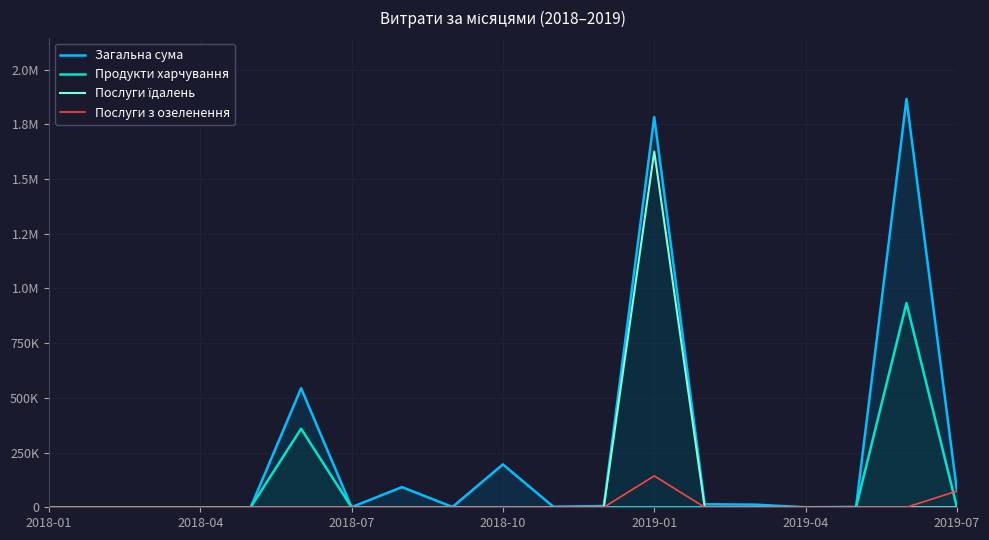

How many interior local peaks does the Загальна сума series have?

5